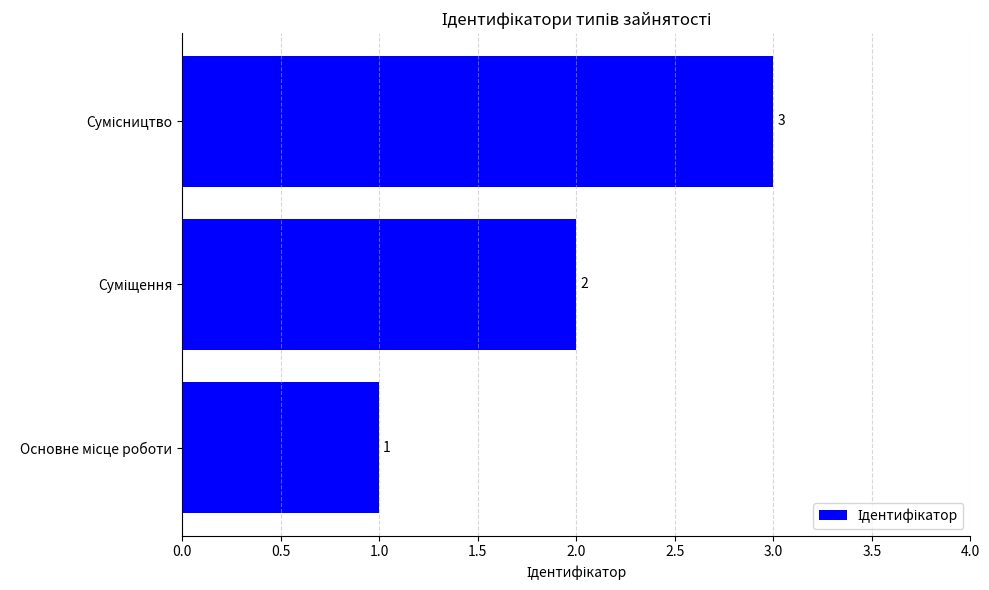

How many values are between 1 and 3?

3